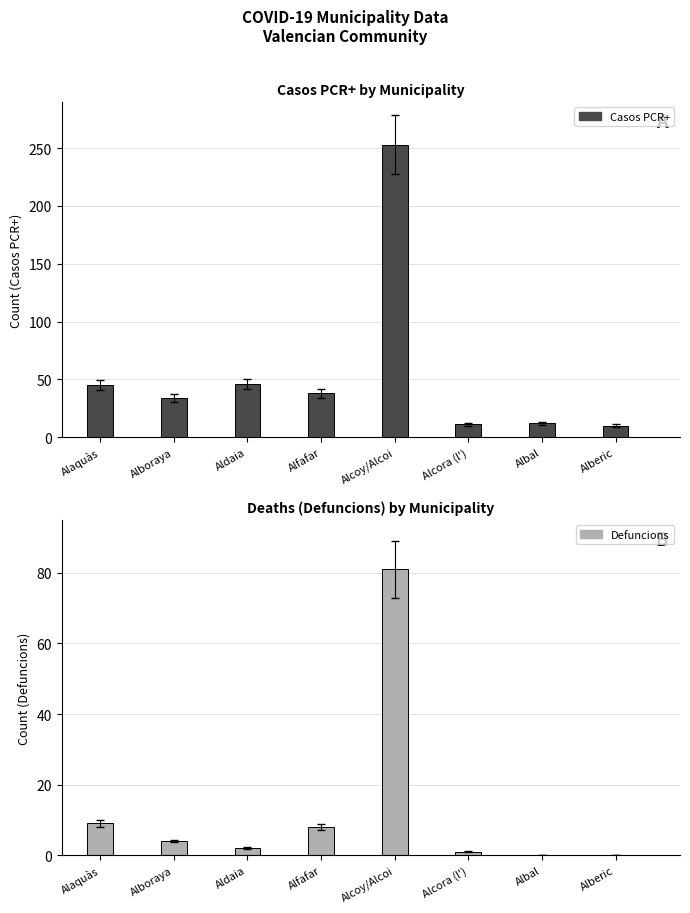

Which category has the highest value across all series?

Alcoy/Alcoi